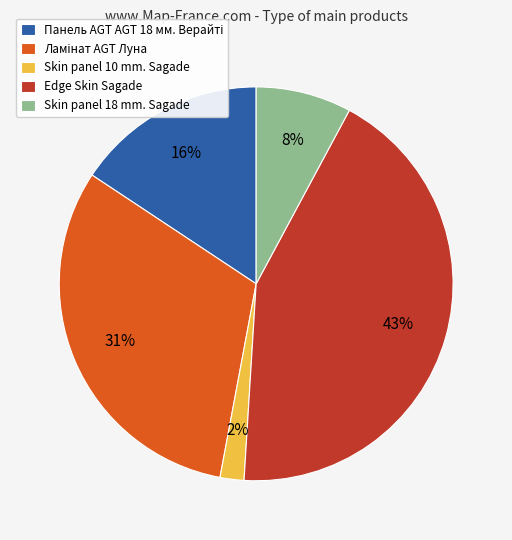

To the nearest percent, what is the difference between the largest and smallest slice percentages?

41%